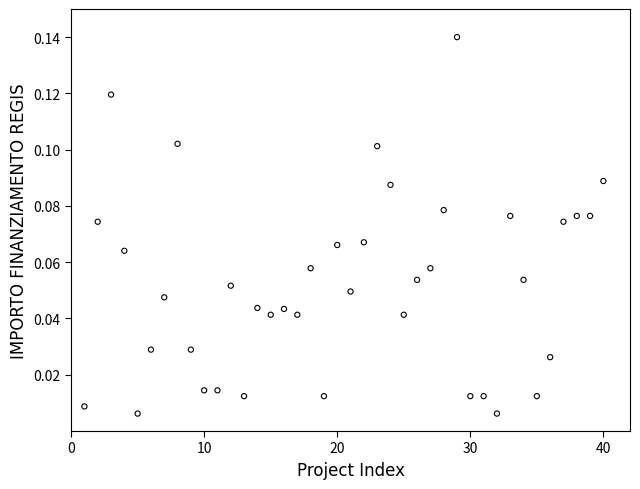

What is the range of X values (max minus min)?

39.0